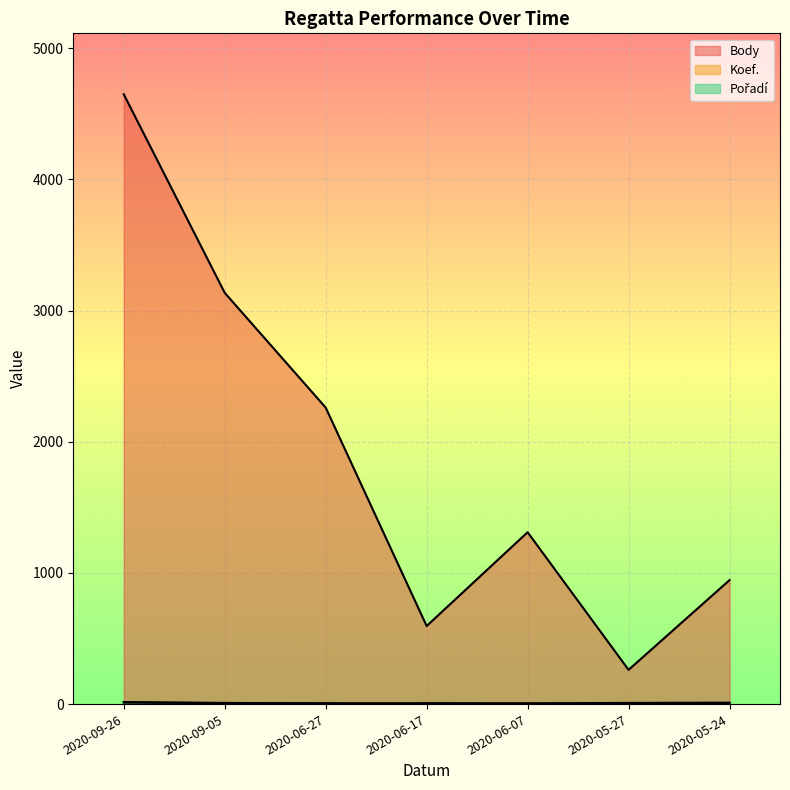

Reading left to right, list all the values displayed in this chart.

Body: 2020-09-26=4648	2020-09-05=3135	2020-06-27=2260	2020-06-17=595	2020-06-07=1310	2020-05-27=261	2020-05-24=945
Koef.: 2020-09-26=12	2020-09-05=7	2020-06-27=7	2020-06-17=2	2020-06-07=3	2020-05-27=1	2020-05-24=3
Pořadí: 2020-09-26=15	2020-09-05=9	2020-06-27=3	2020-06-17=7	2020-06-07=6	2020-05-27=9	2020-05-24=11